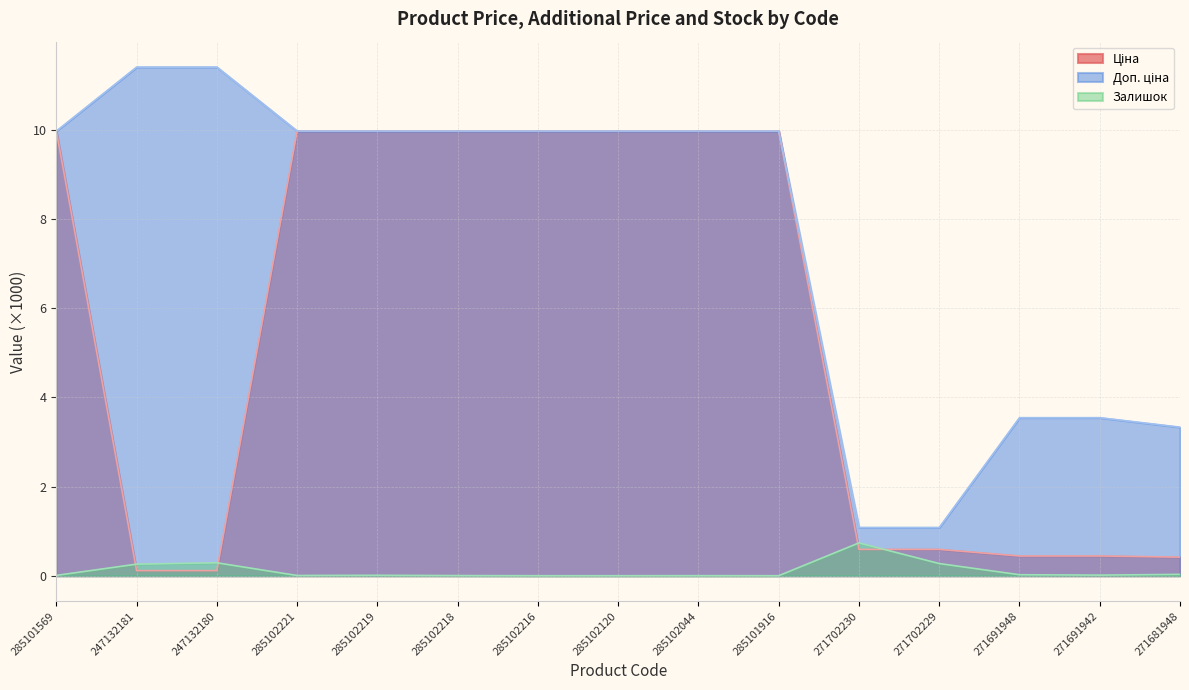

What are all the series names shown in the legend?

Ціна, Доп. ціна, Залишок